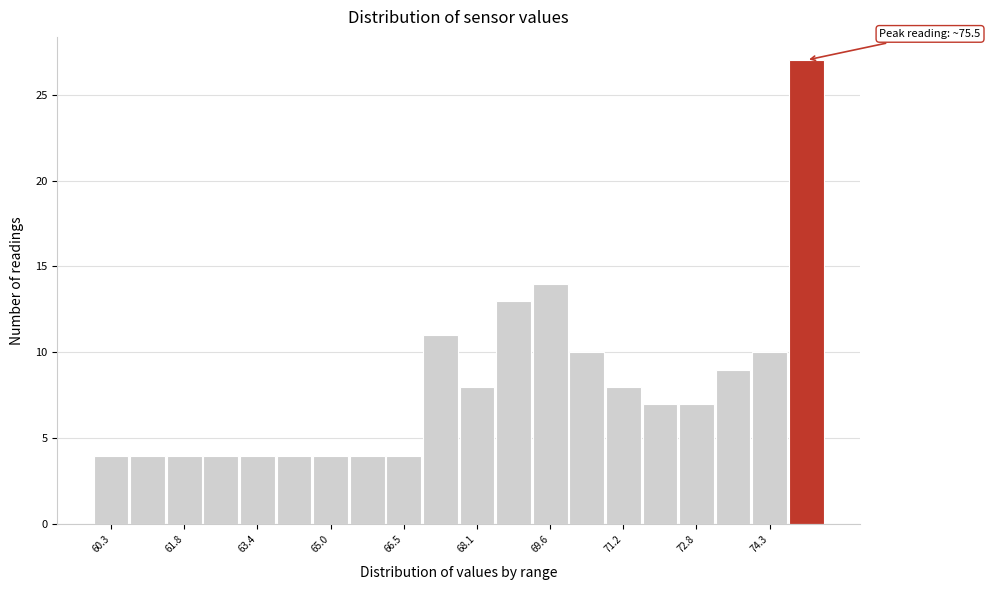

Around what value on the x-axis is the tallest bar? Give the approximate position of its centre, as read against the axis.

75.2